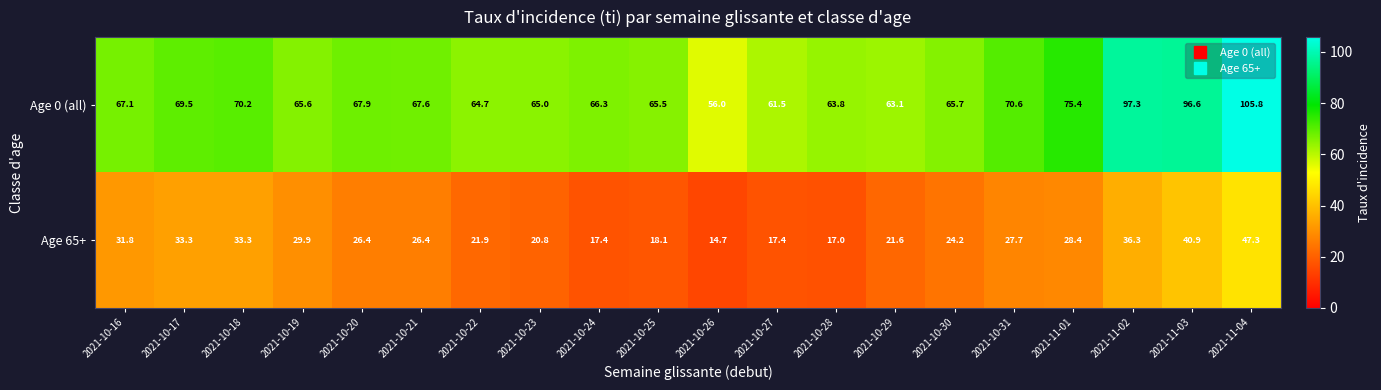

Which series has the largest total across all categories?

Age 0 (all)